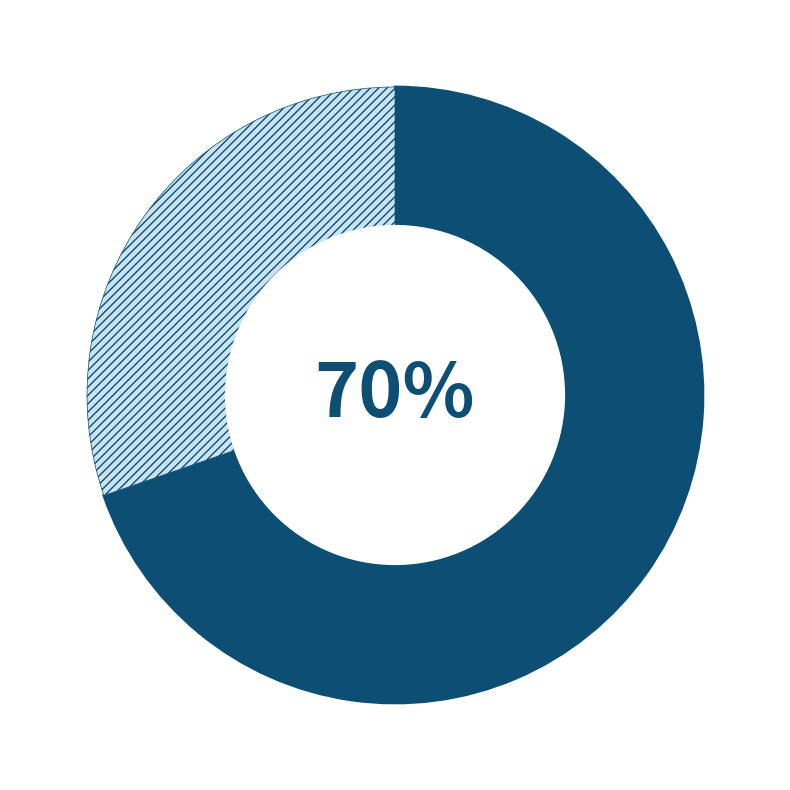

Is there any slice that represents more than half of the pie?

Yes